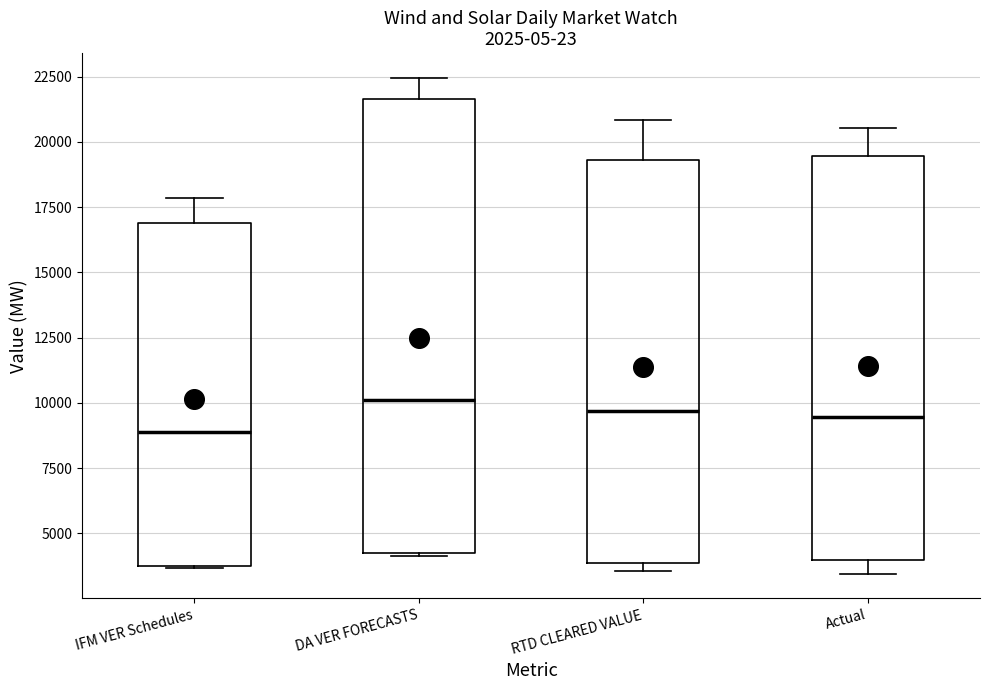

Reading left to right, read every box against the y-axis: the position of its median line, the range the box covers, and the ends of its whiskers. The values are not printed on the chart, so give them approximately, as read against the axis.

IFM VER Schedules: median 9000, box 3500 to 17000, whiskers 3500 to 18000
DA VER FORECASTS: median 10000, box 4000 to 21500, whiskers 4000 to 22500
RTD CLEARED VALUE: median 9500, box 4000 to 19500, whiskers 3500 to 21000
Actual: median 9500, box 4000 to 19500, whiskers 3500 to 20500